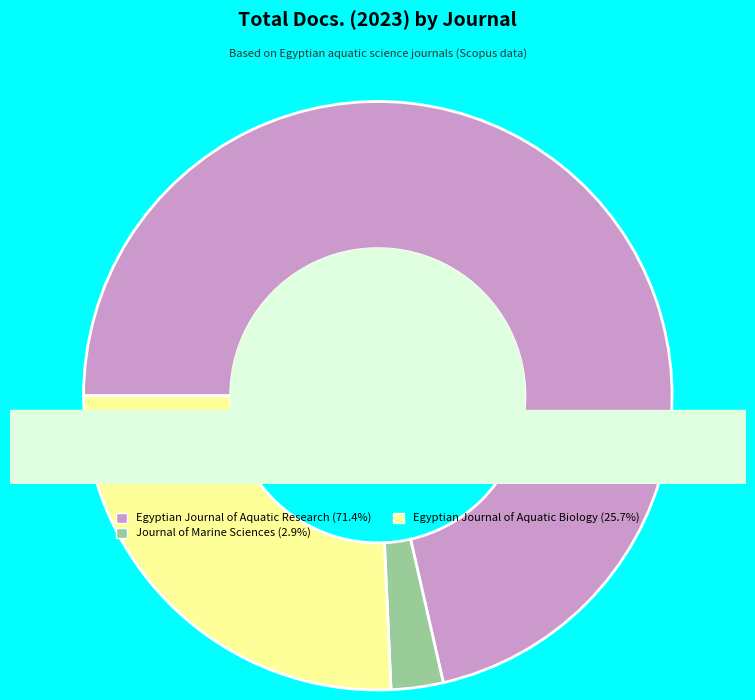

Combined, what portion of the pie is Journal of Marine Sciences and Egyptian Journal of Aquatic Research?

74.3%